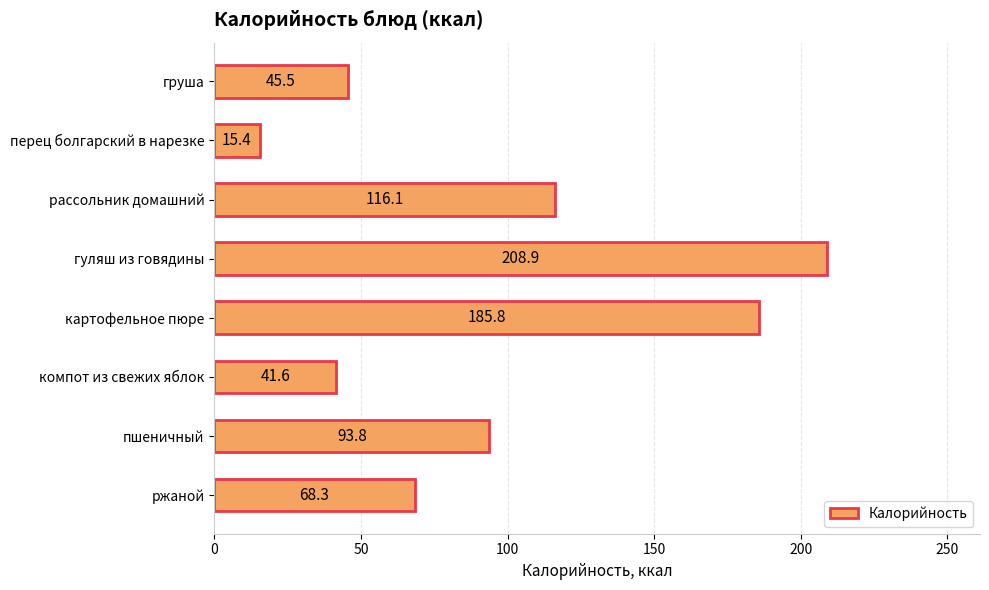

Reading bottom to top, what are all the values shown in this chart?

68.3	93.8	41.6	185.8	208.9	116.1	15.4	45.5